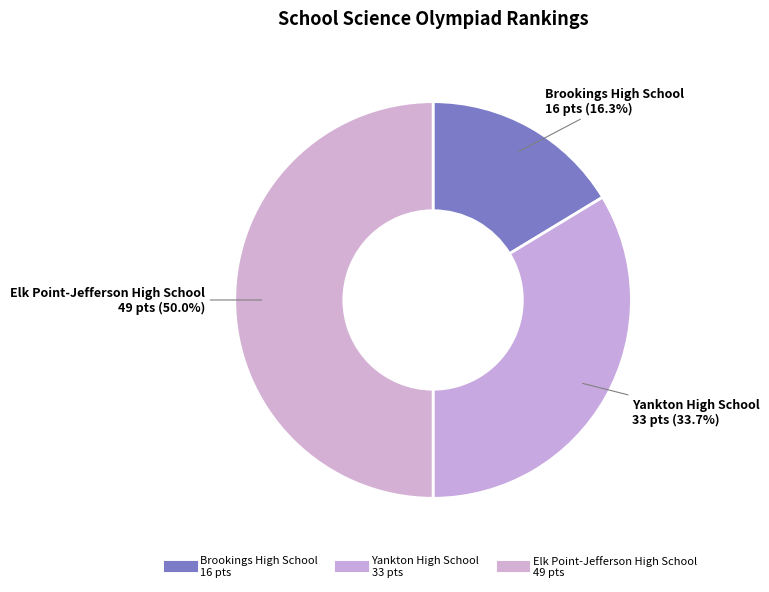

How many segments does this pie chart have?

3